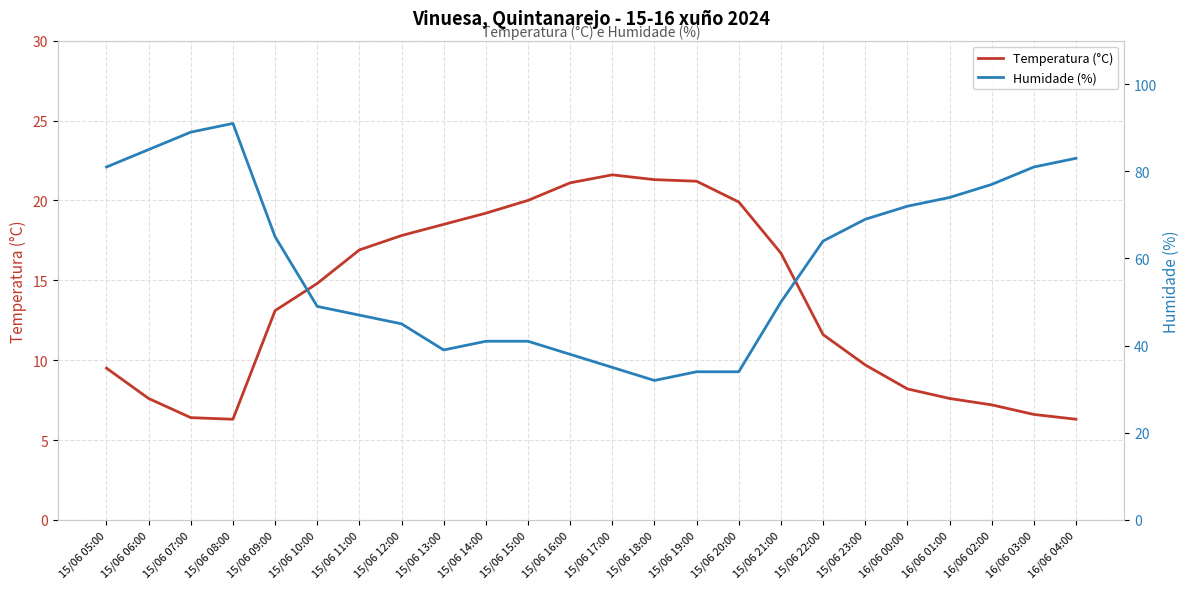

Does the chart display data point markers on the line(s)?

No